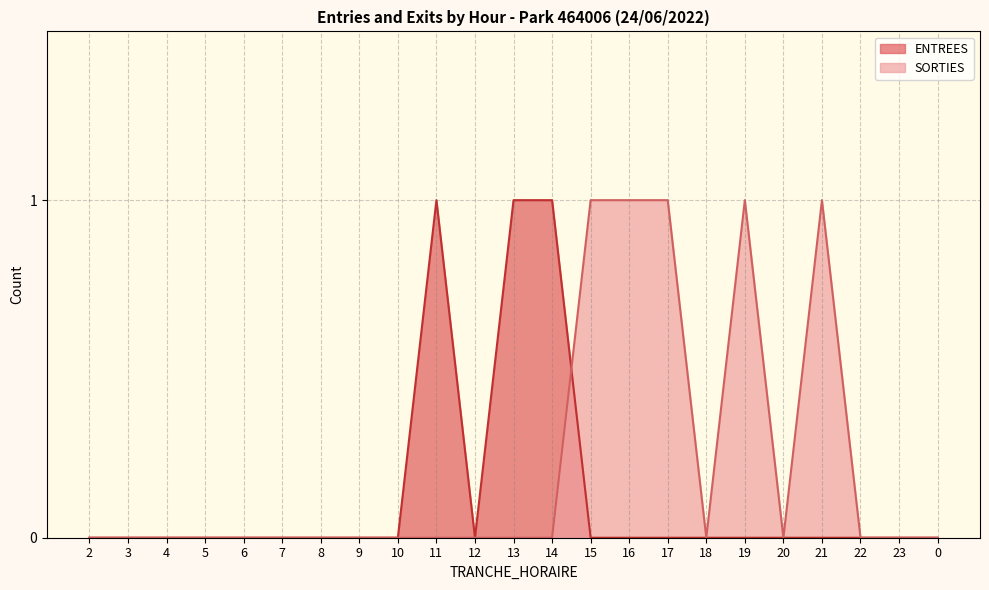

What is the label of the 20th point from the left?

21